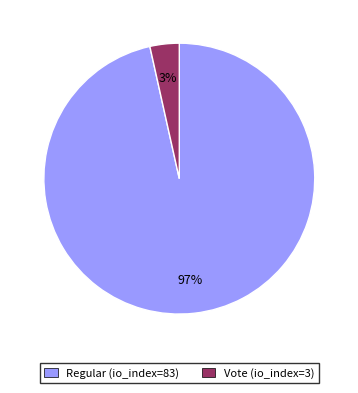

Does Regular (io_index=83) represent more than half of the total?

Yes